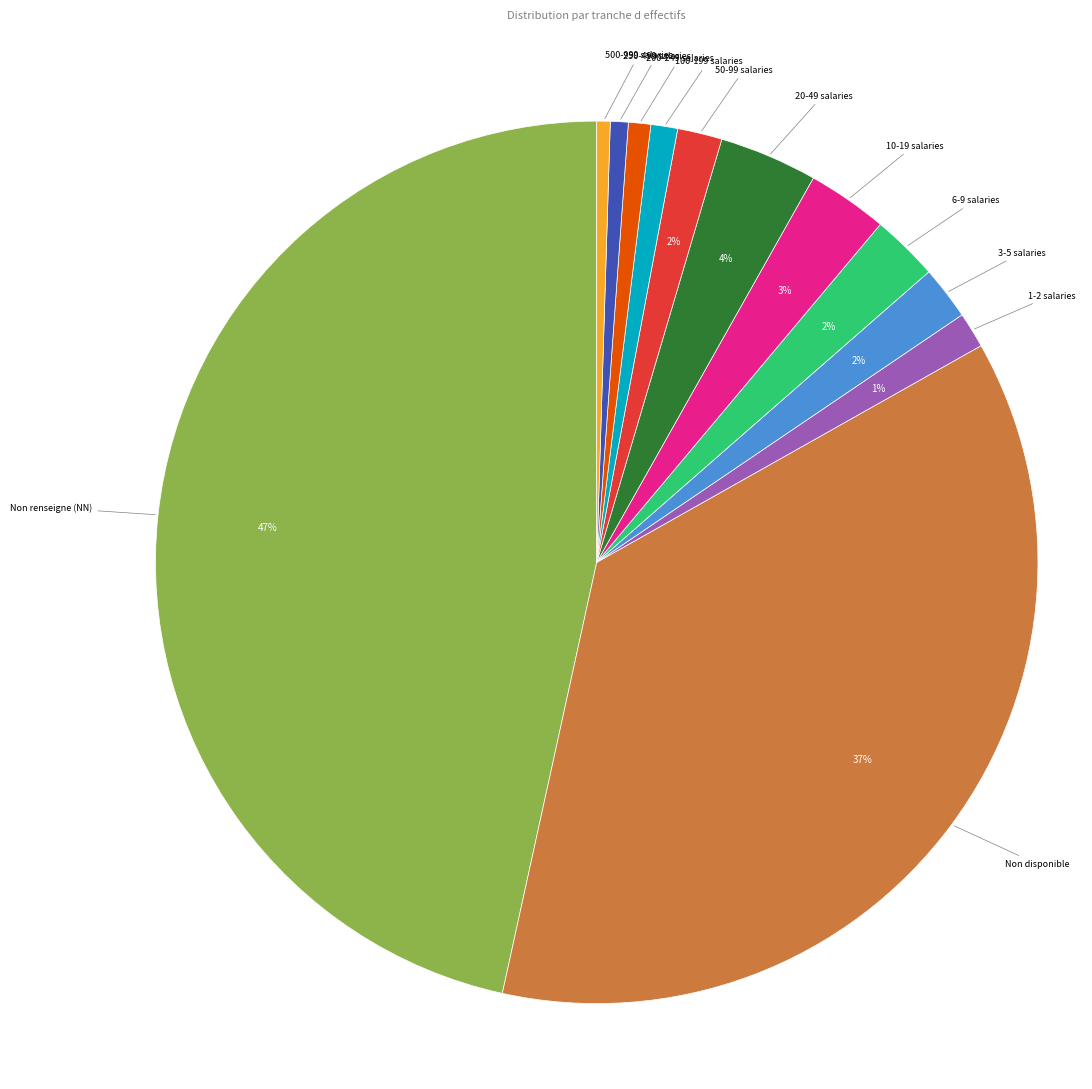

Which slice is the largest?

Non renseigne (NN)